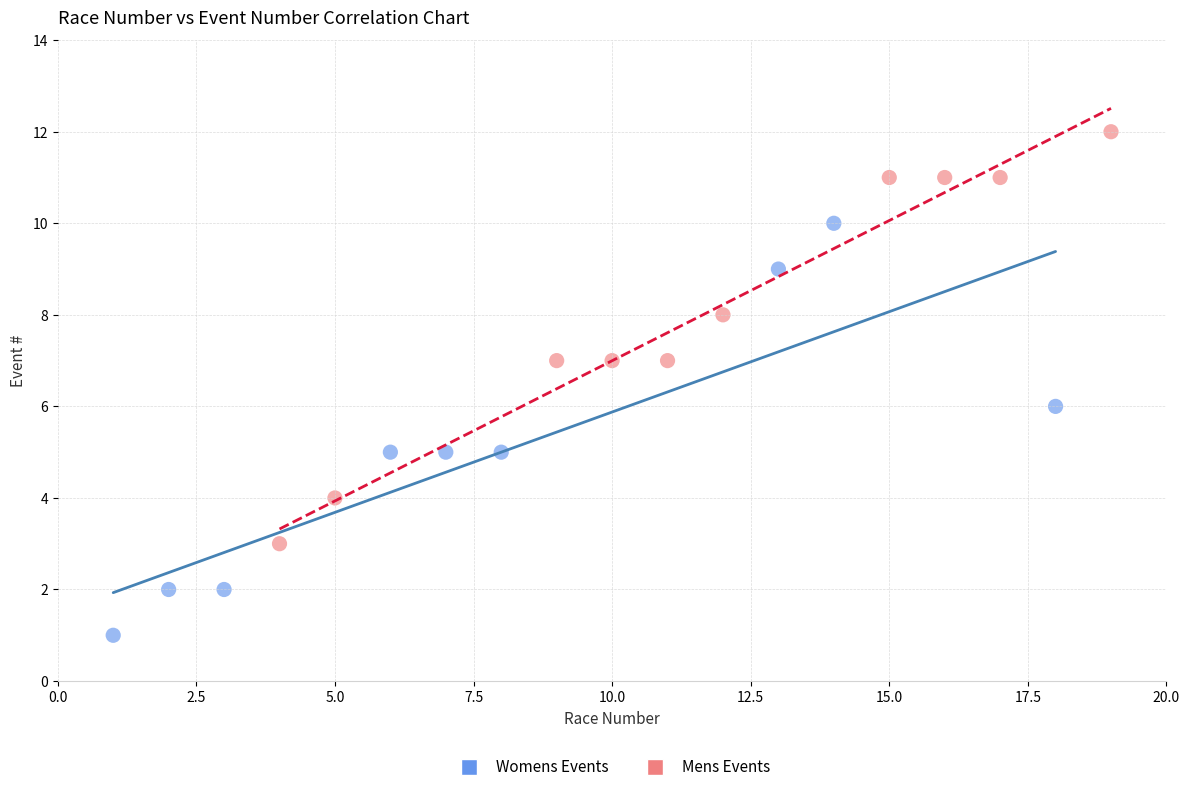

Which series reaches the maximum Y coordinate?

Mens Events